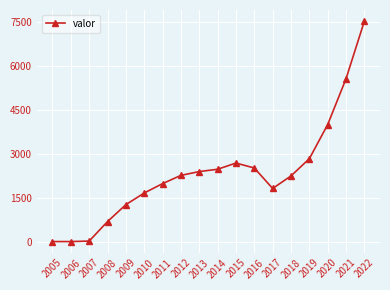

The chart shows a value of 840 at 2014. True or false?

False